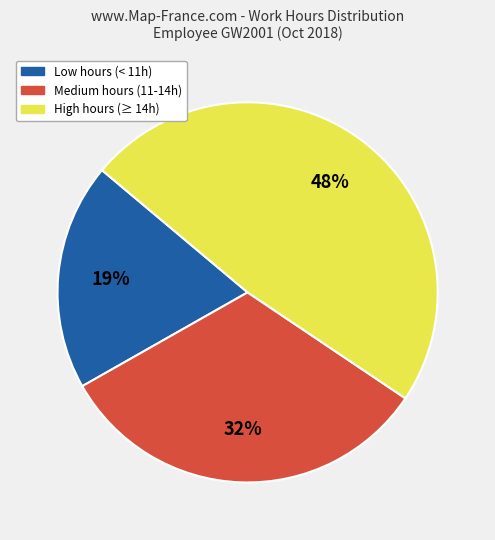

Combined, do High hours (≥ 14h) and Medium hours (11-14h) account for over 50%?

Yes